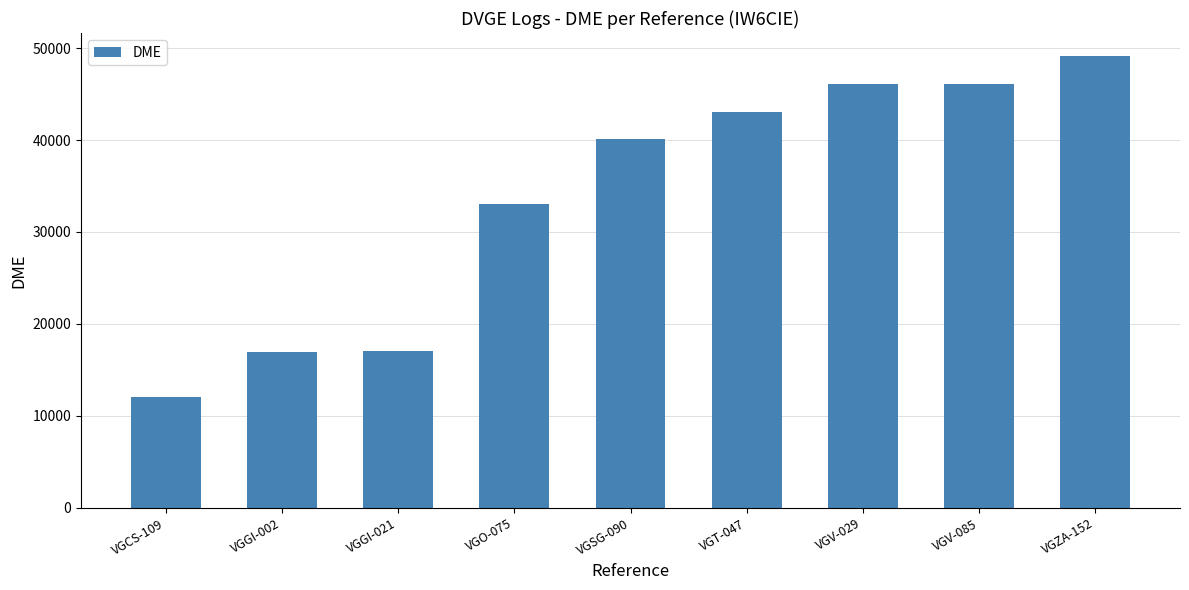

What is the change in value from VGCS-109 to VGV-029?

+33947